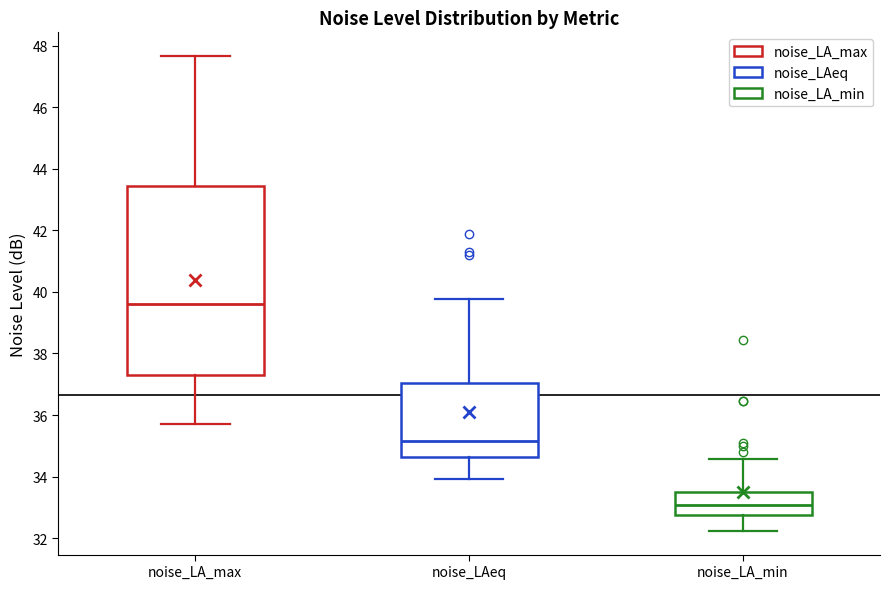

Comparing the boxes themselves (not the whiskers), which one is the tallest?

noise_LA_max